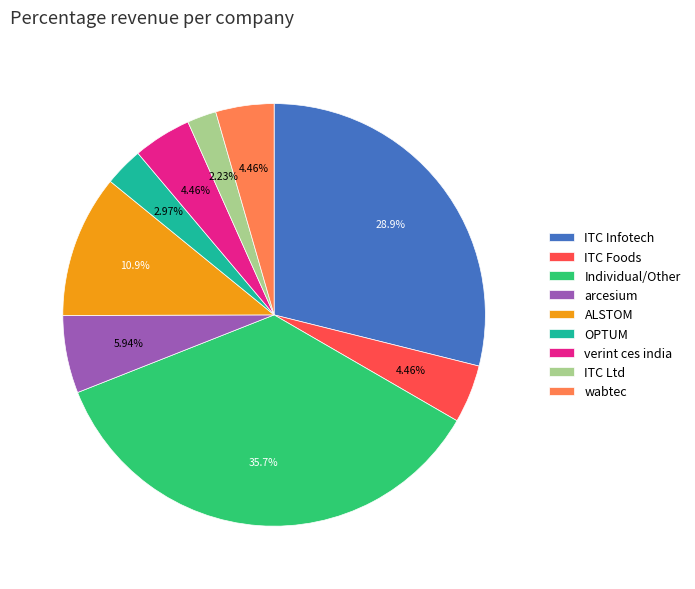

What percentage is the ALSTOM slice, to the nearest percent?

11%